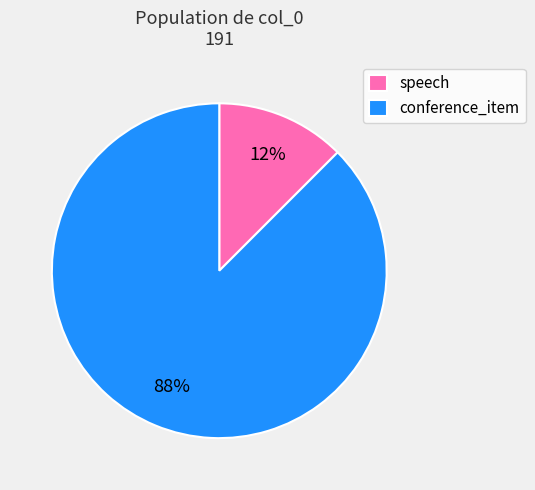

Which category has the smallest portion of the pie?

speech